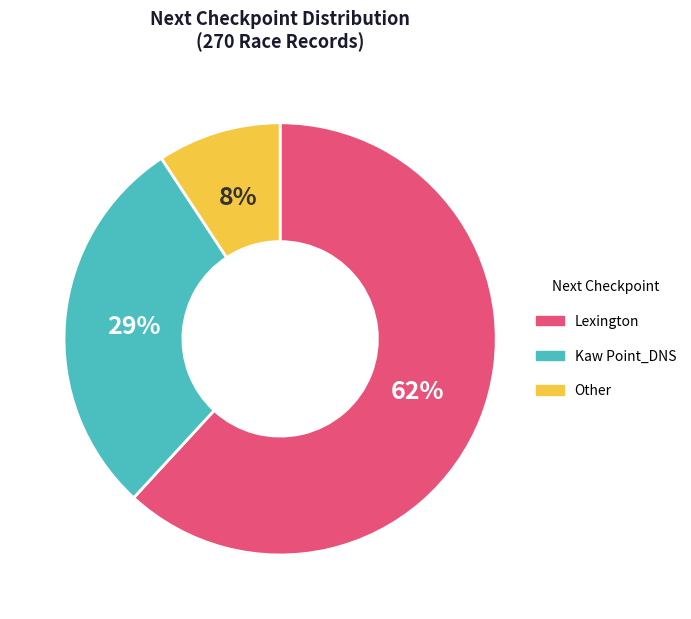

How many slices are in this pie chart?

3